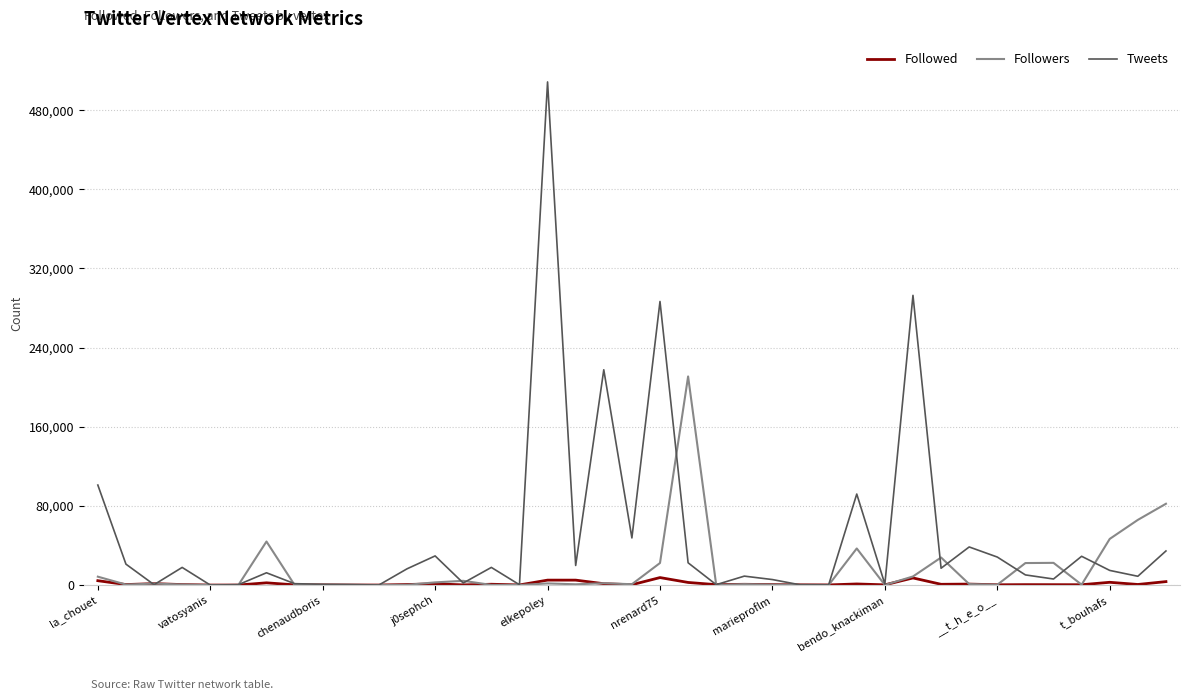

List the series in order of their peak value, highest first.

Tweets, Followers, Followed